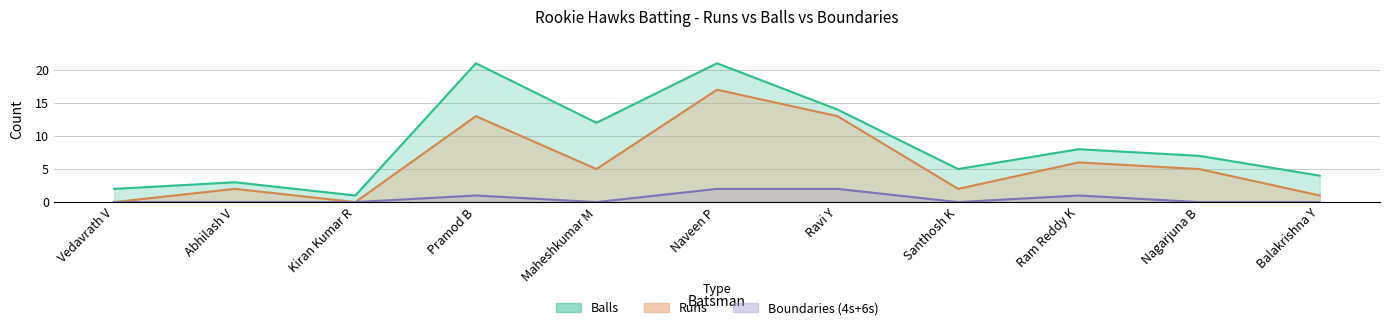

How many lines are shown in the chart?

2